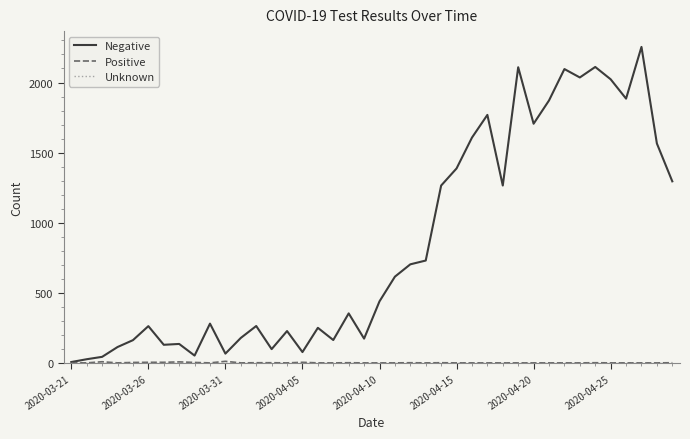

What is the maximum value shown in the chart?

2254